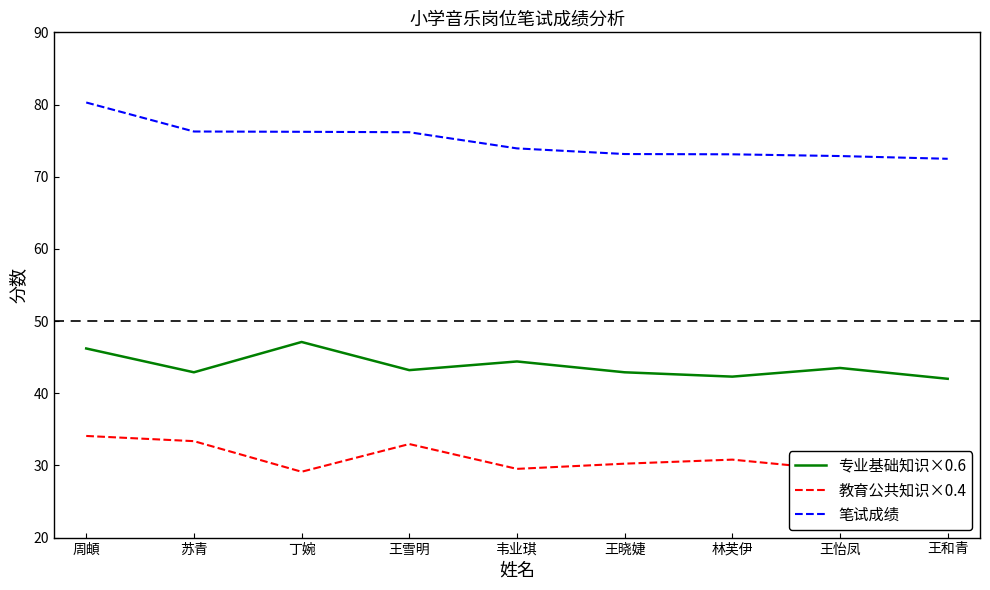

What is the spread (max minus min) of values at 王雪明?

43.2